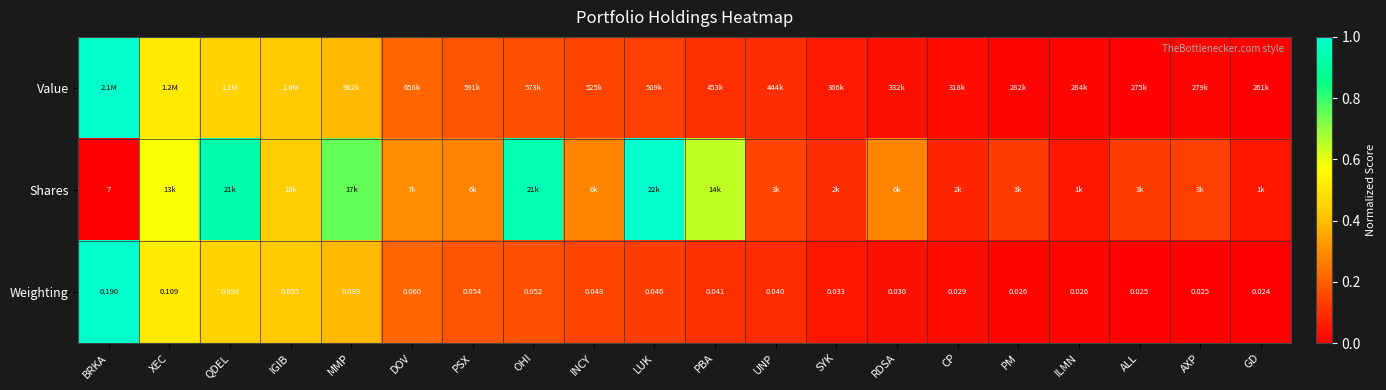

What is the total value across all series at MMP?

1.5